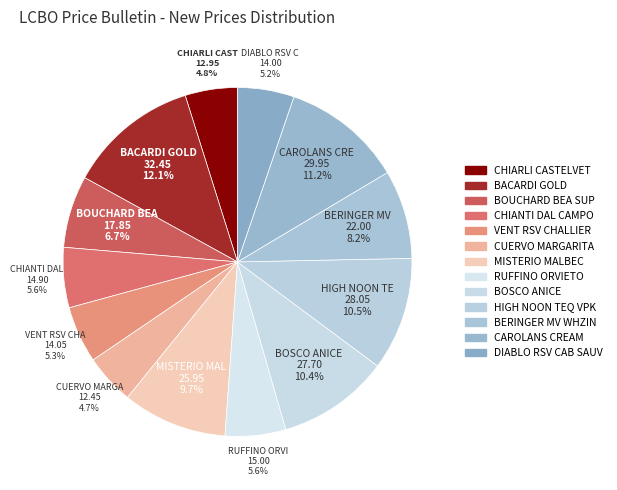

Is there any slice that represents more than half of the pie?

No